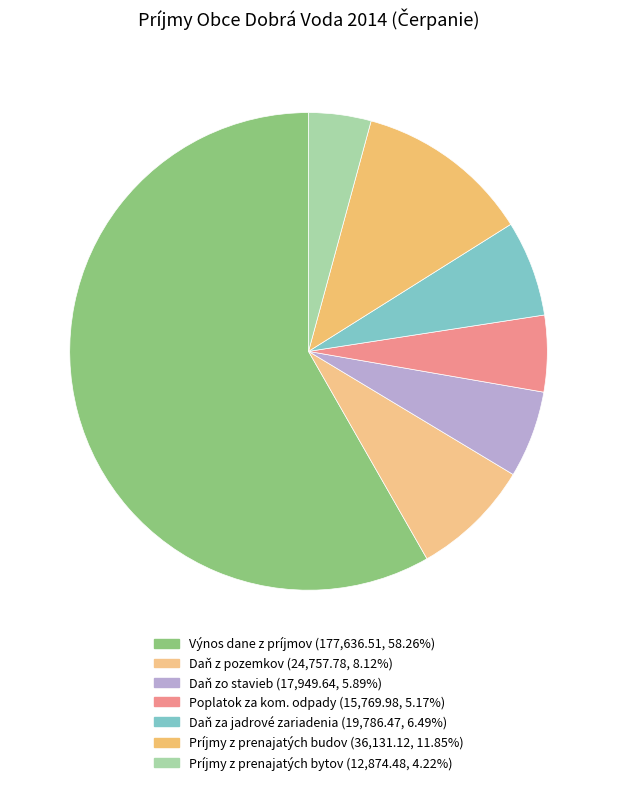

Count the number of slices in the pie.

7